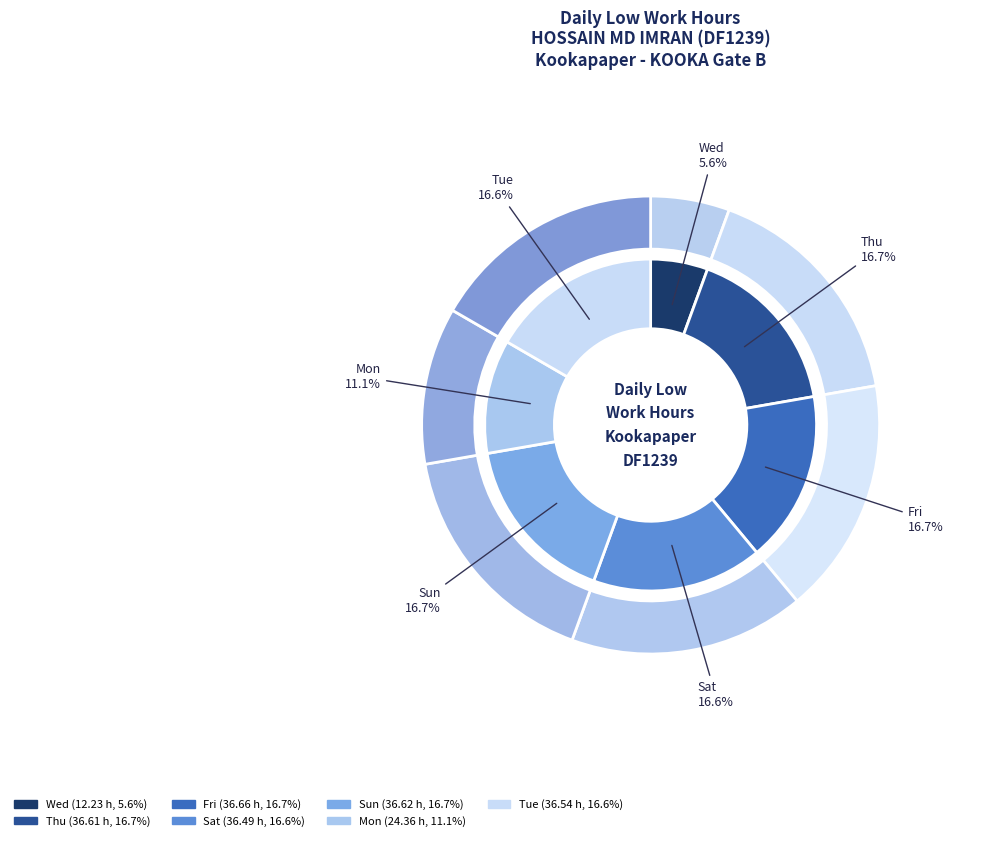

Is it true that 1-Tue is 1% of the pie?

False